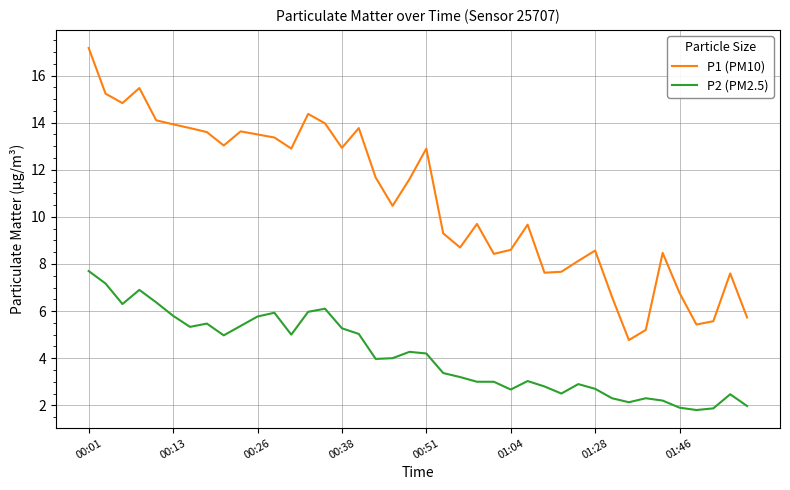

True or false: P1 (PM10) and P2 (PM2.5) intersect in this chart.

False